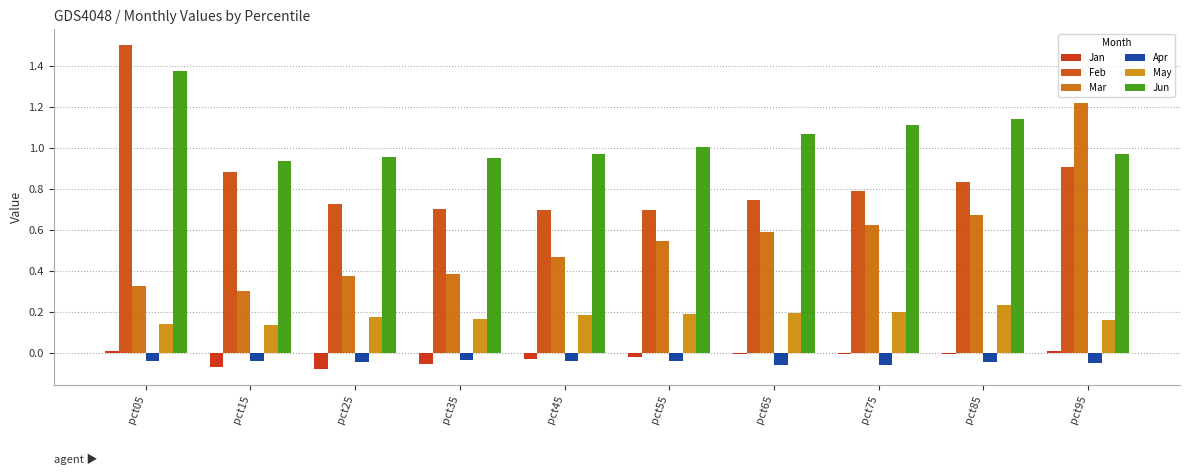

What is the value of the Jun bar at the 5th from the left?

1.0